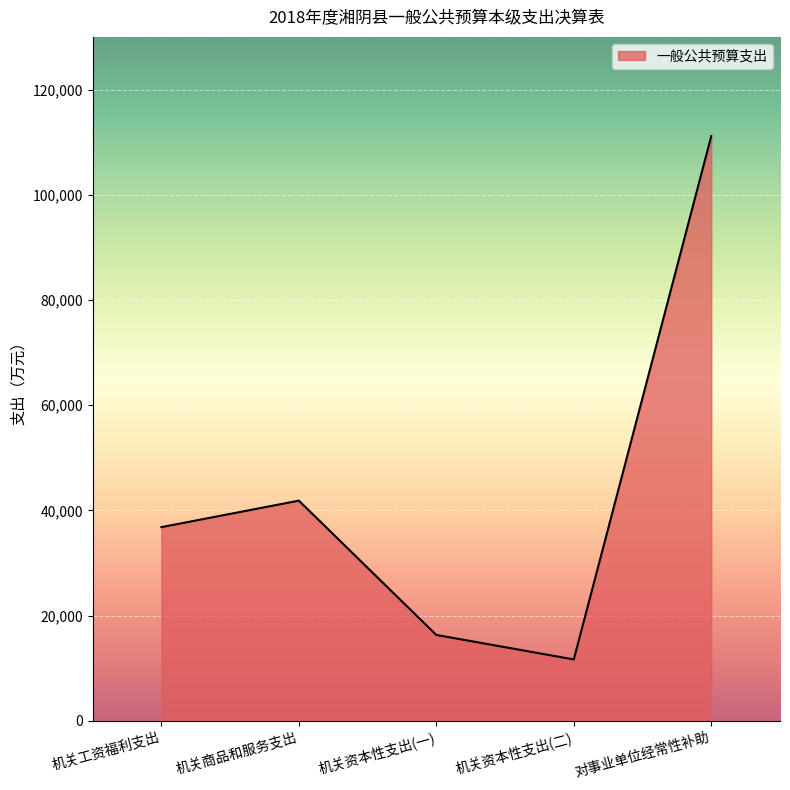

Reading left to right, transcribe all the data shown in this chart.

机关工资福利支出=36818	机关商品和服务支出=41854	机关资本性支出(一)=16325	机关资本性支出(二)=11671	对事业单位经常性补助=111129